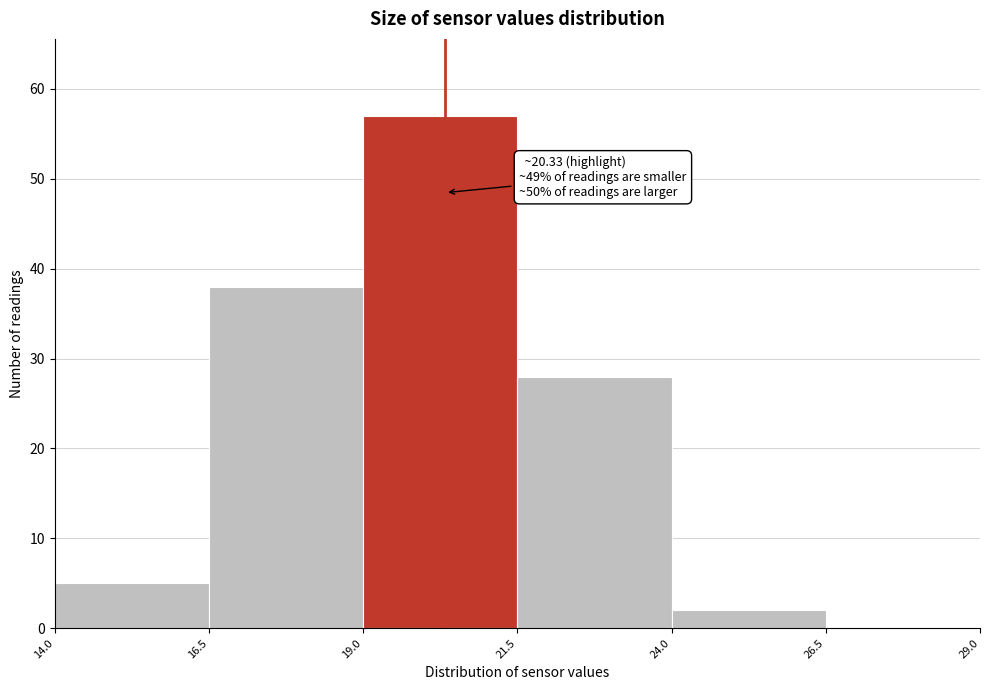

Over which range of the x-axis is the bar tallest?

19.0 to 21.5